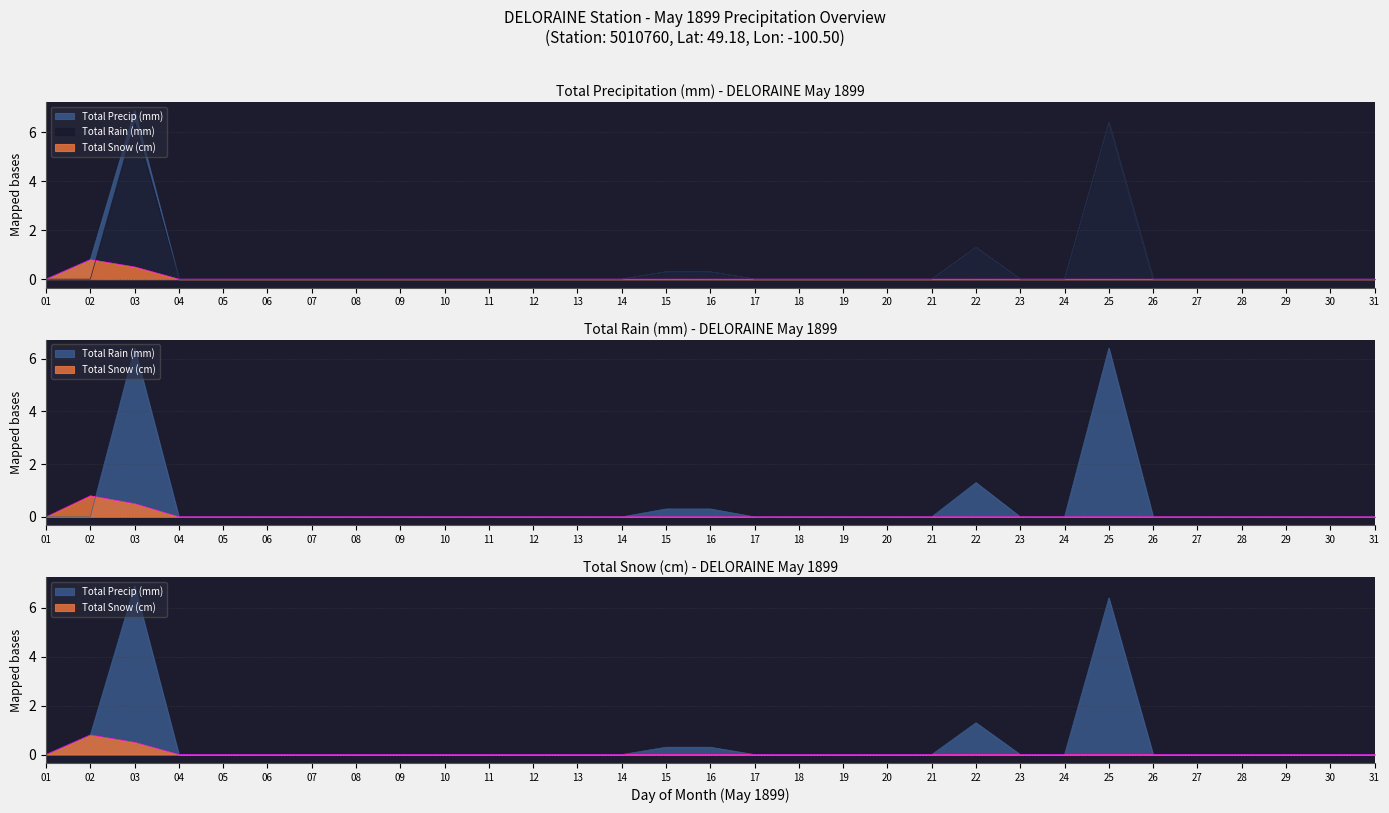

Which series has the largest range (max minus min)?

Total Precip (mm)